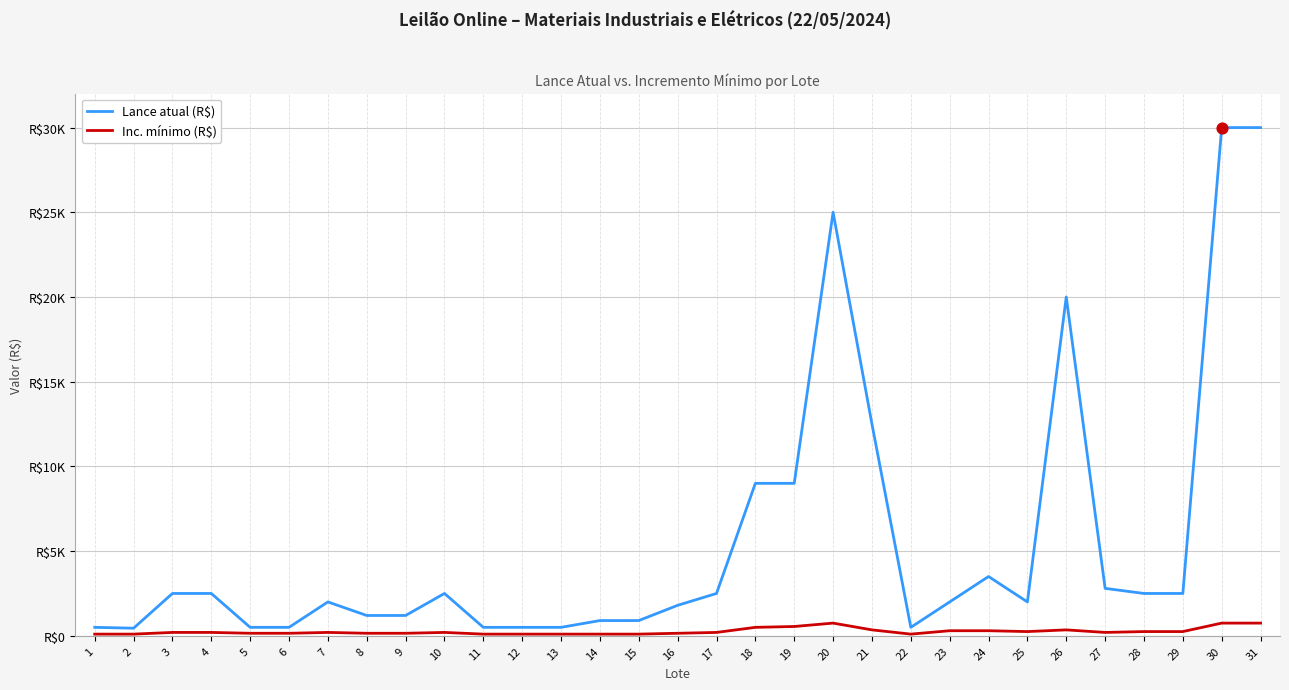

Is the value of Inc. mínimo (R$) at 11 greater than the value of Lance atual (R$) at 29?

No